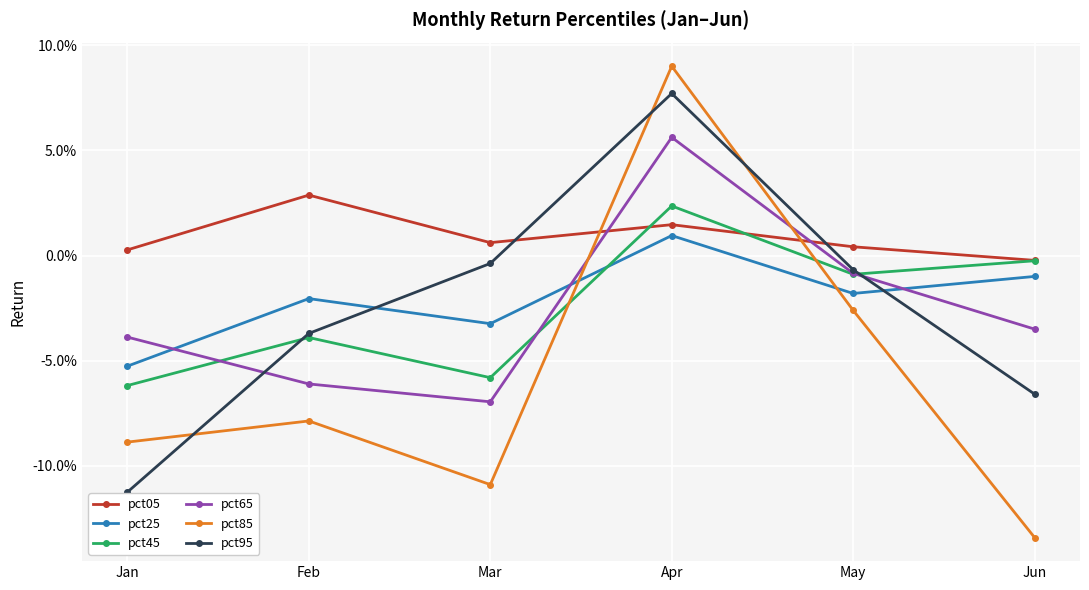

What is the spread (max minus min) of values at Mar?

0.1